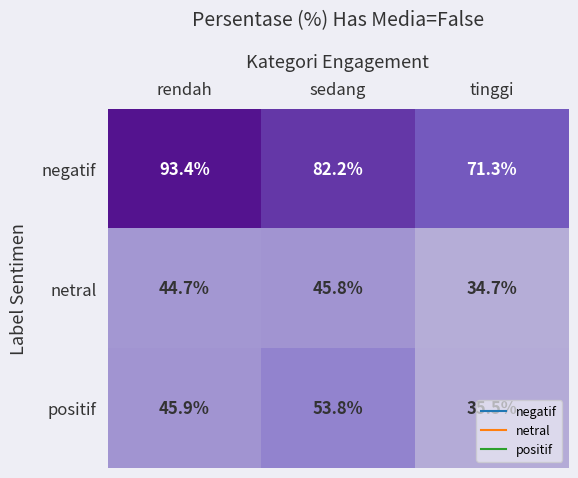

What is the spread (max minus min) of values at tinggi?

36.6